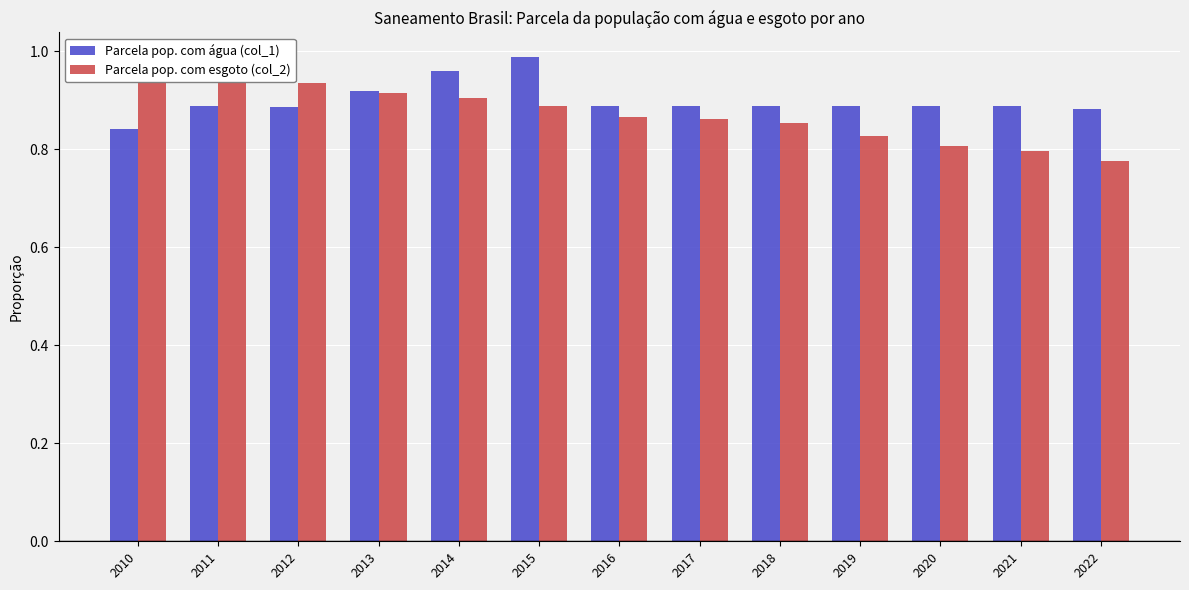

Between 2019 and 2015, which is larger?

2015